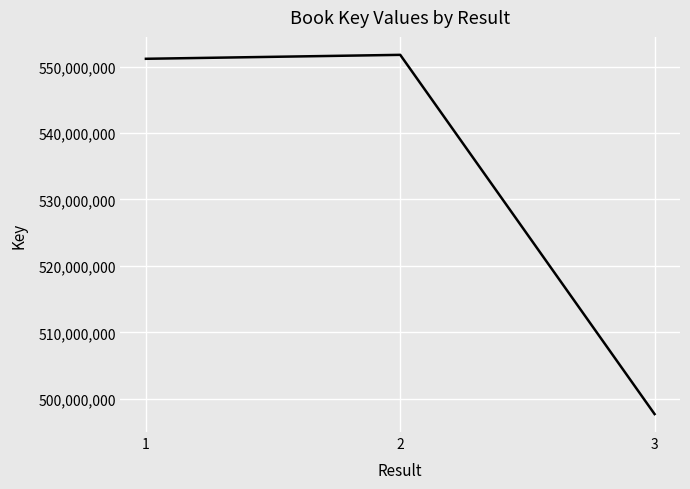

Is it true that the value at 3 is 731954205?

False